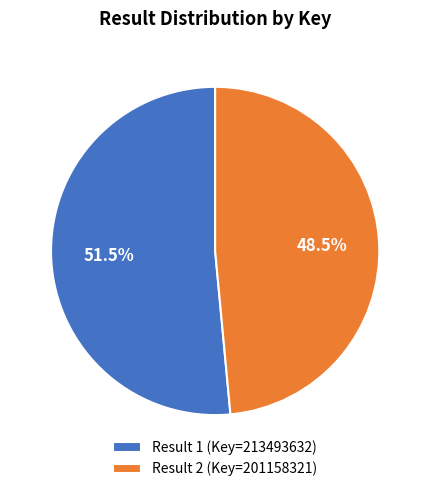

What is the smallest slice in the pie chart?

Result 2 (Key=201158321)